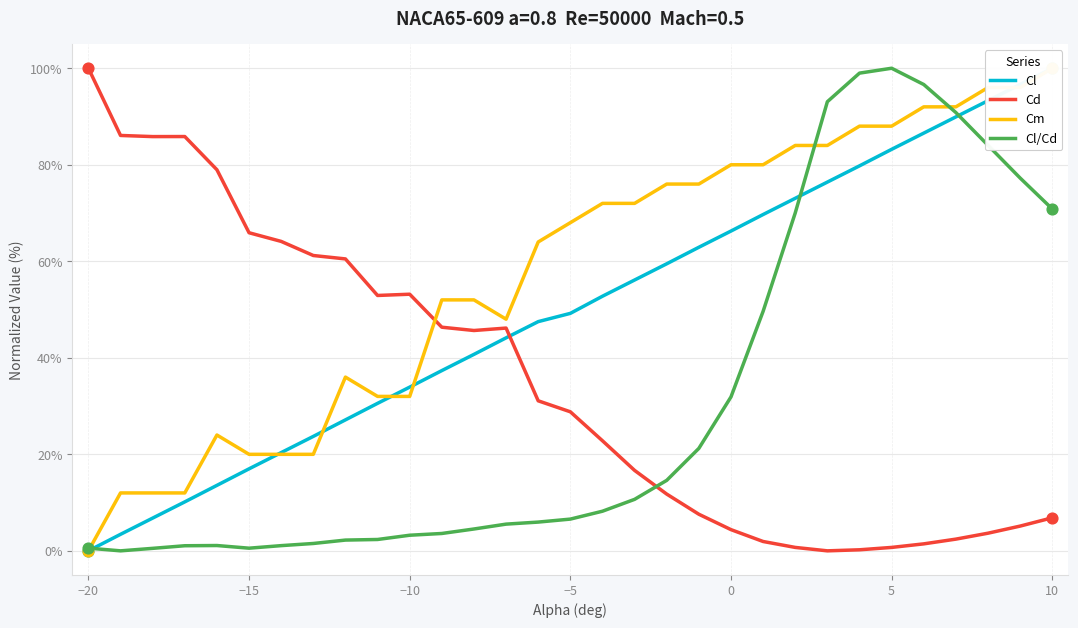

Which series has the largest total across all categories?

Cm